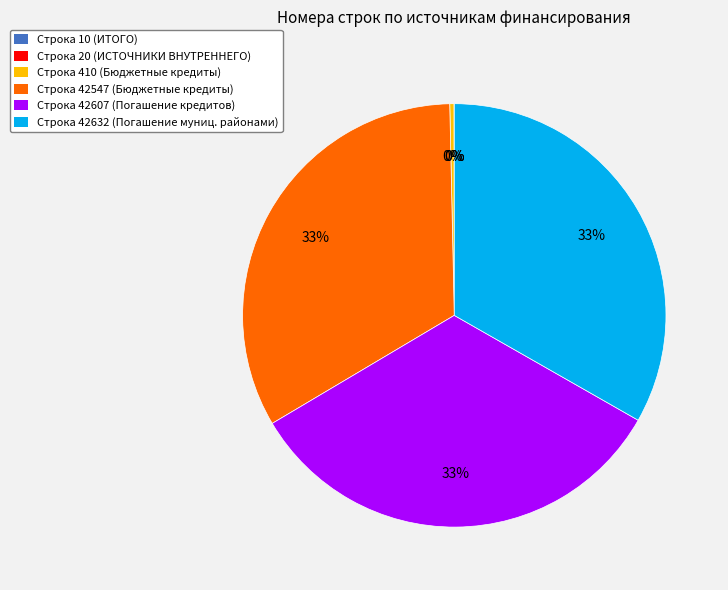

Is there any slice that represents more than half of the pie?

No